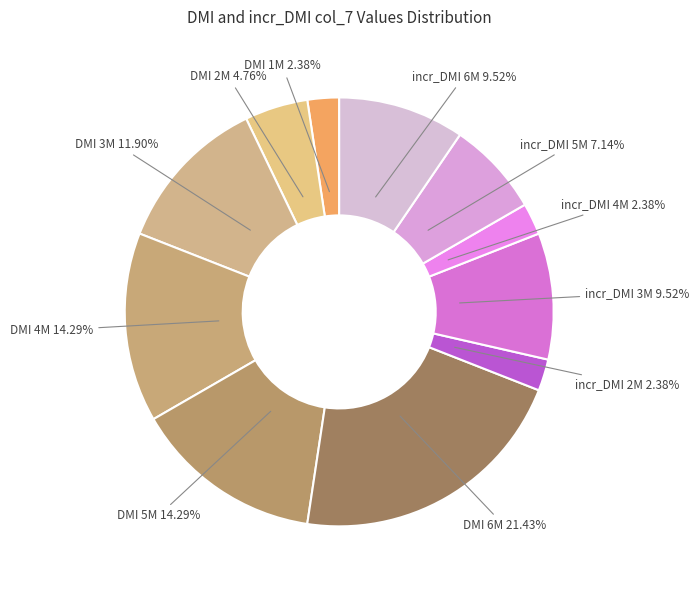

How many slices are in this pie chart?

11